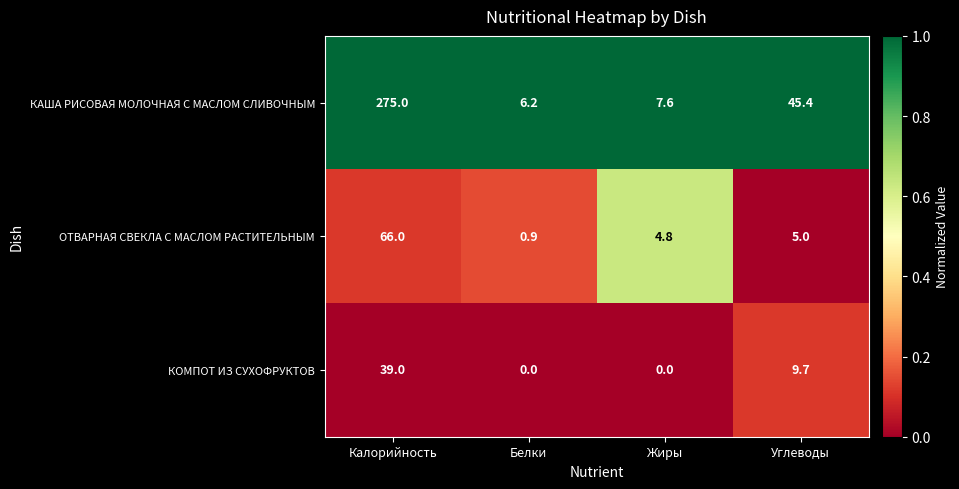

Rank the series by their maximum value, from highest to lowest.

КАША РИСОВАЯ МОЛОЧНАЯ С МАСЛОМ СЛИВОЧНЫМ, ОТВАРНАЯ СВЕКЛА С МАСЛОМ РАСТИТЕЛЬНЫМ, КОМПОТ ИЗ СУХОФРУКТОВ